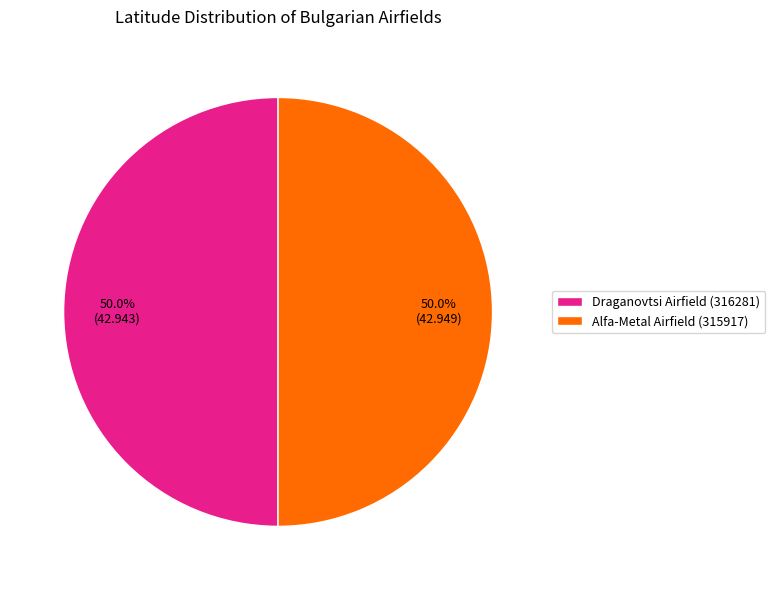

Approximately how many times larger is the value at Alfa-Metal Airfield (315917) compared to Draganovtsi Airfield (316281)?

1.0